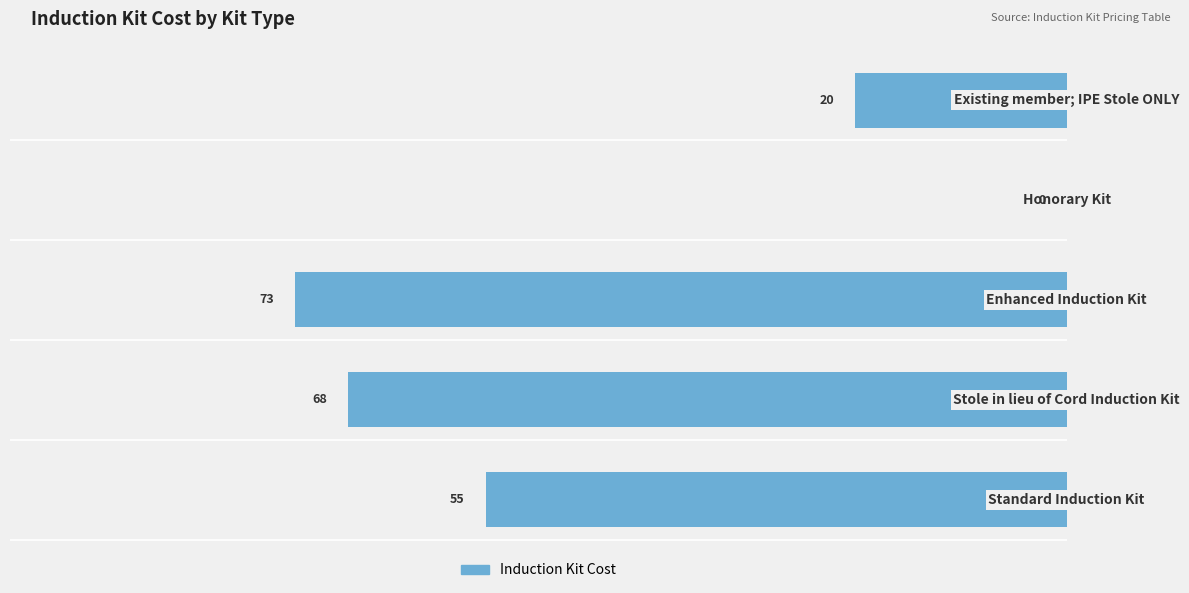

Are the bars horizontal?

Yes